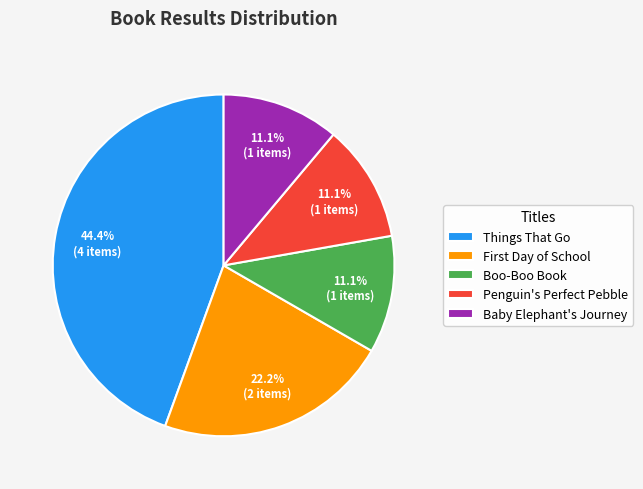

Is there a majority slice in this chart?

No